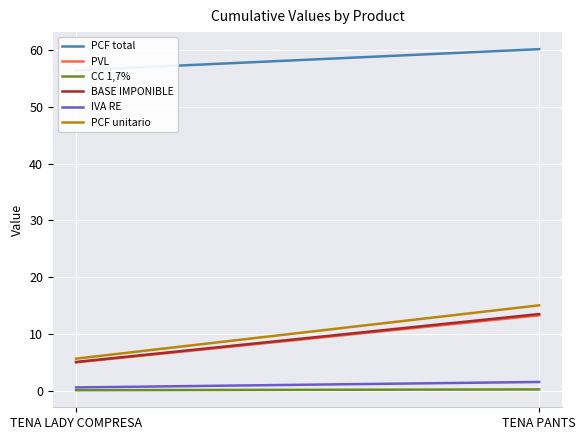

What position from the right is TENA LADY COMPRESA?

2